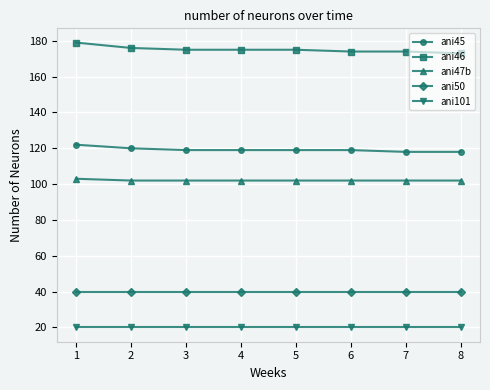

What is the value of the ani47b point at the 1st from the left?

103